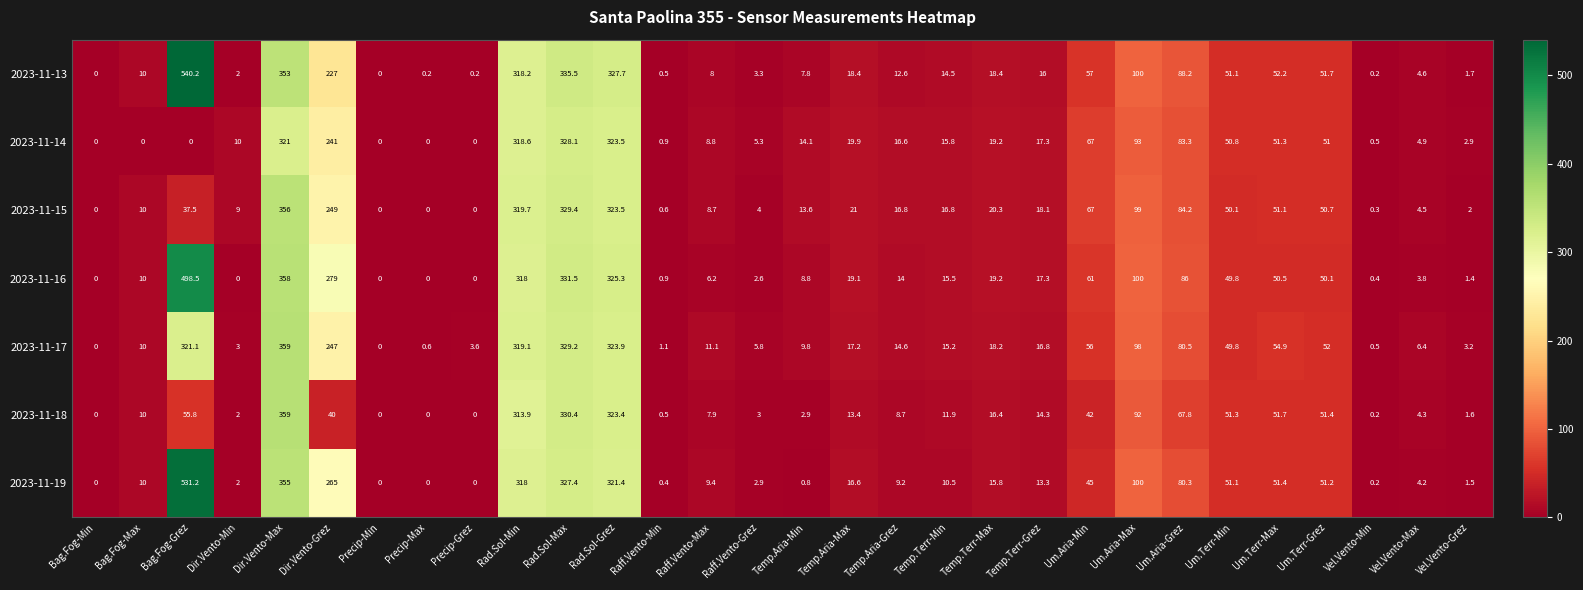

Which series changed the most between Dir.Vento-Min and Precip-Min?

2023-11-14